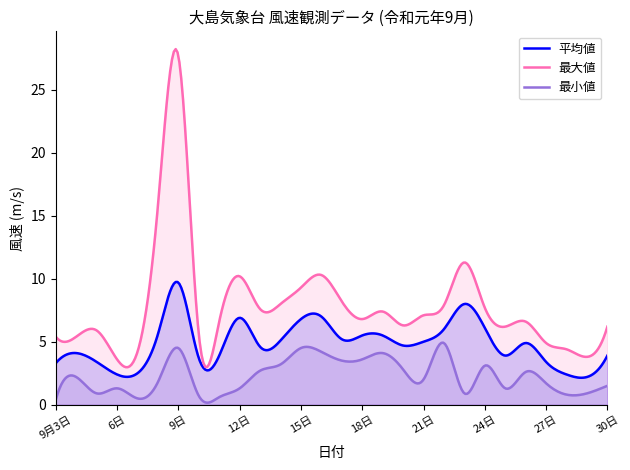

True or false: 平均値 and 最大値 cross at least once.

False